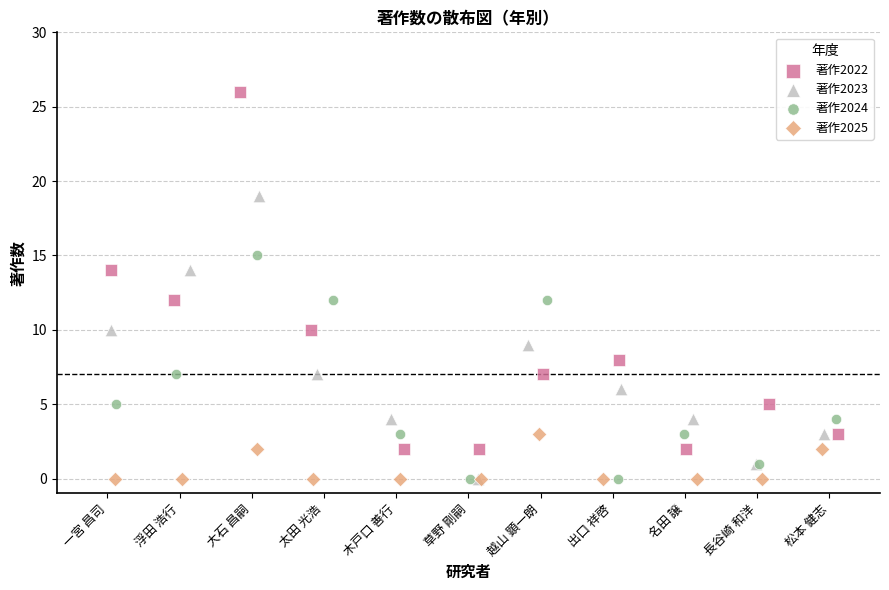

Which series has the widest spread of Y values?

著作2022